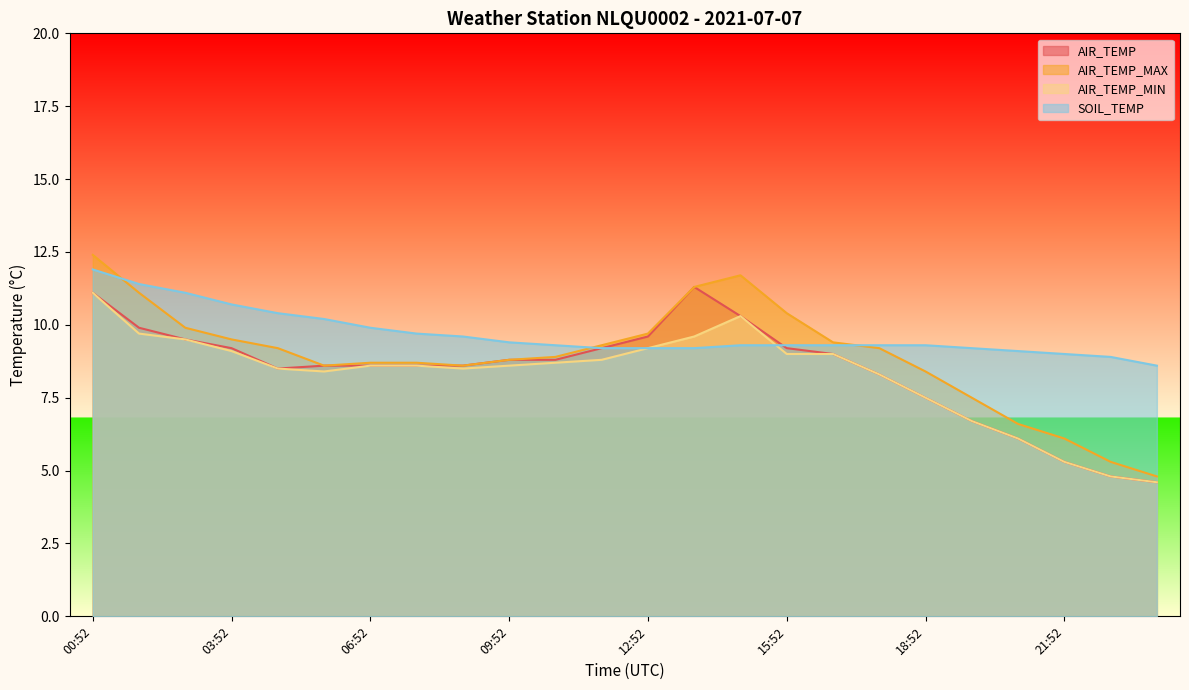

Which series has the largest total across all categories?

SOIL_TEMP